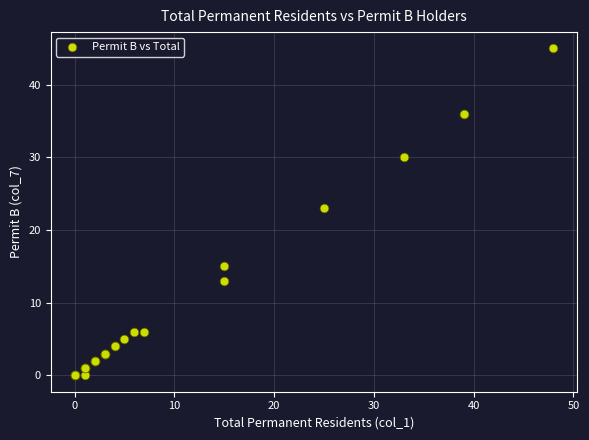

What Y value in the scatter plot is closest to 22?

23